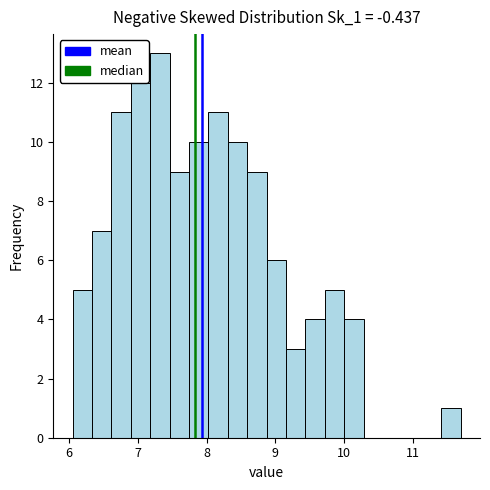

Around what value on the x-axis is the tallest bar? Give the approximate position of its centre, as read against the axis.

7.3